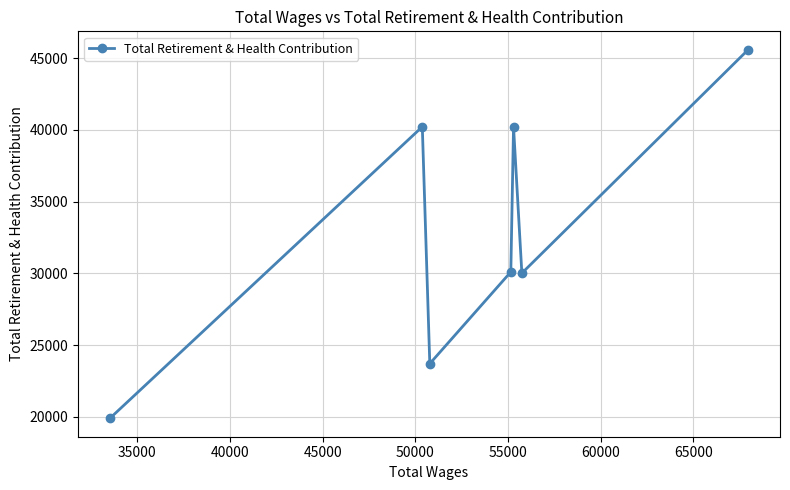

What is the average value?

32820